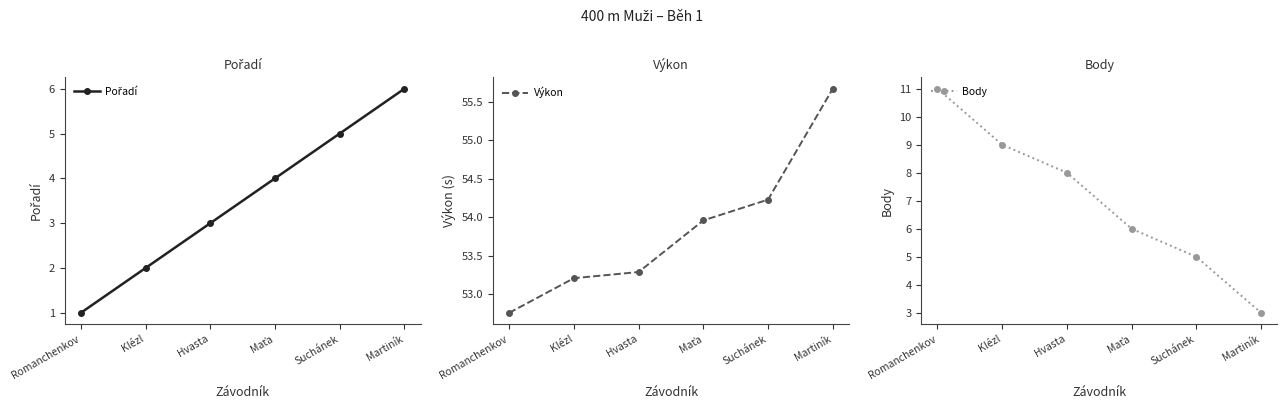

Is the value of Pořadí at Martiník greater than the value of Výkon at Suchánek?

No